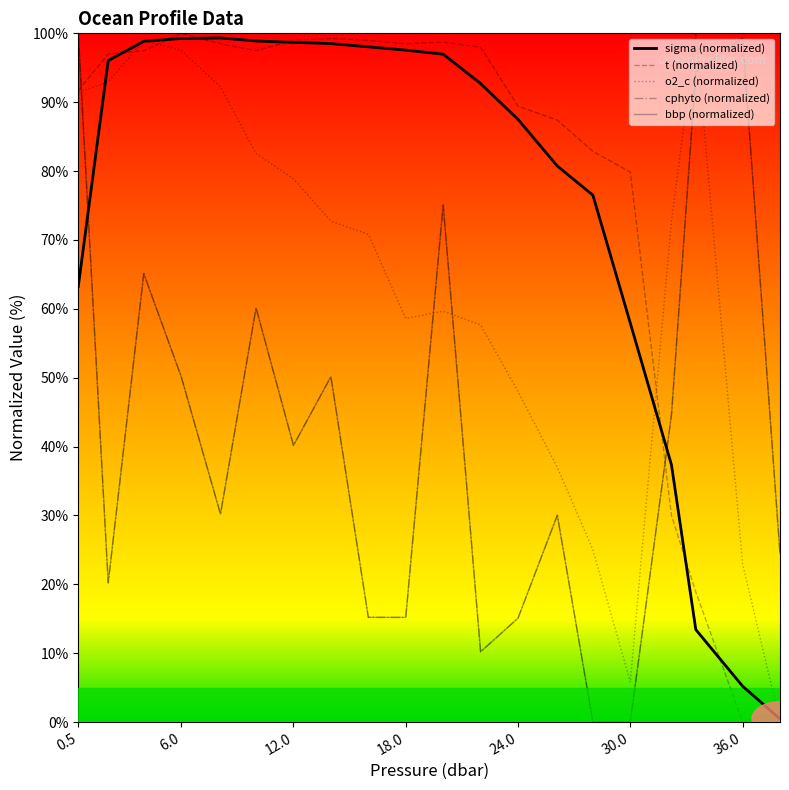

How many lines are shown in the chart?

5